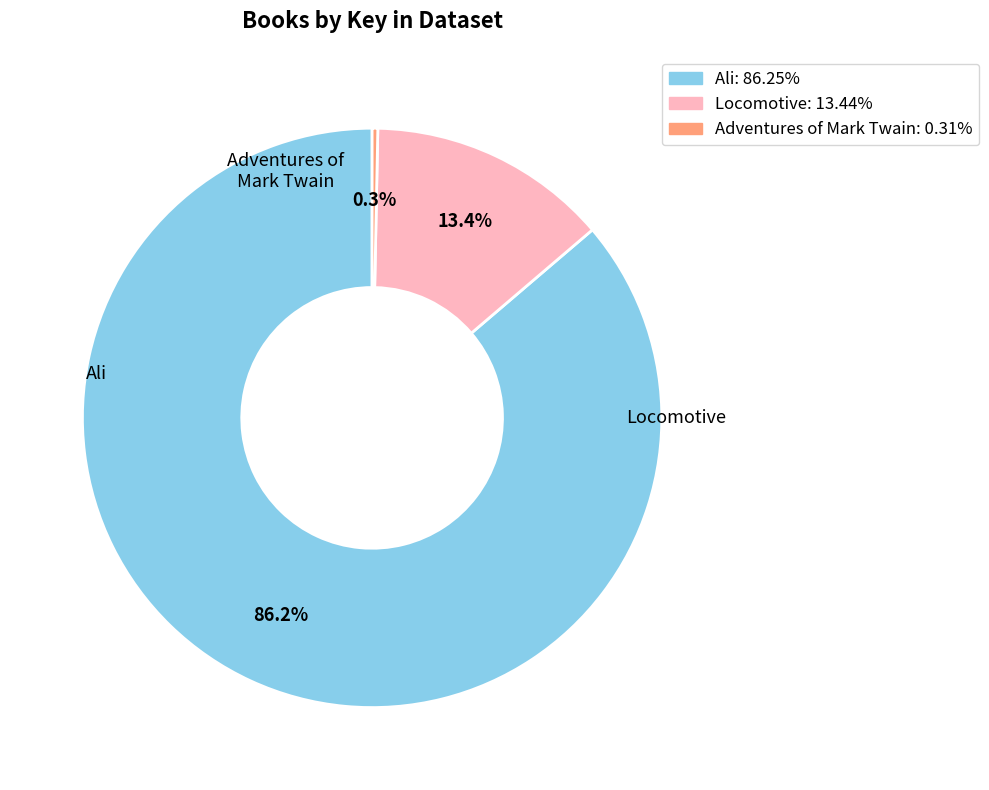

Is there a majority slice in this chart?

Yes